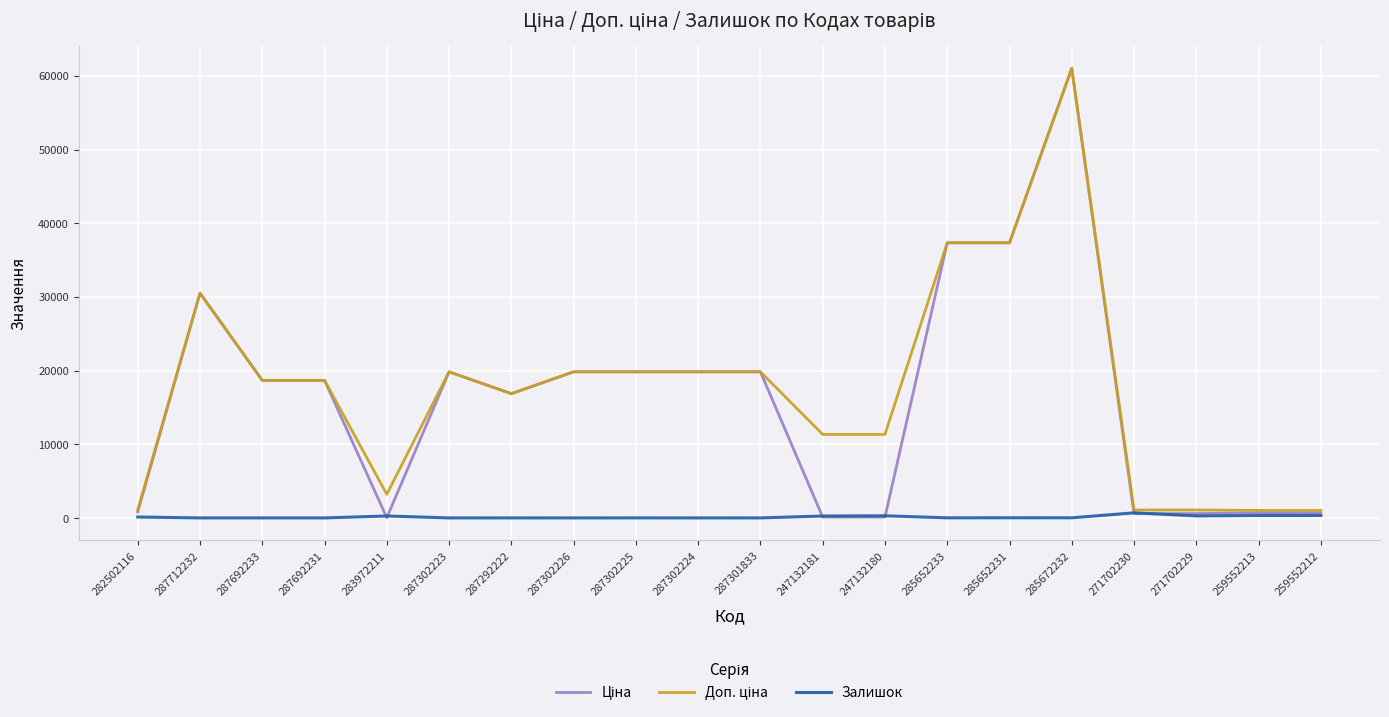

Is it true that Залишок equals 22.0 at 285652231?

True